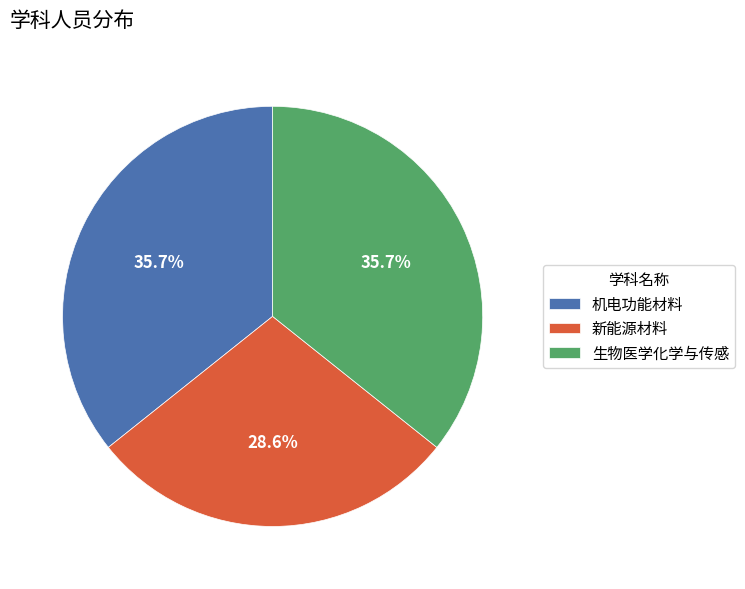

How many segments does this pie chart have?

3